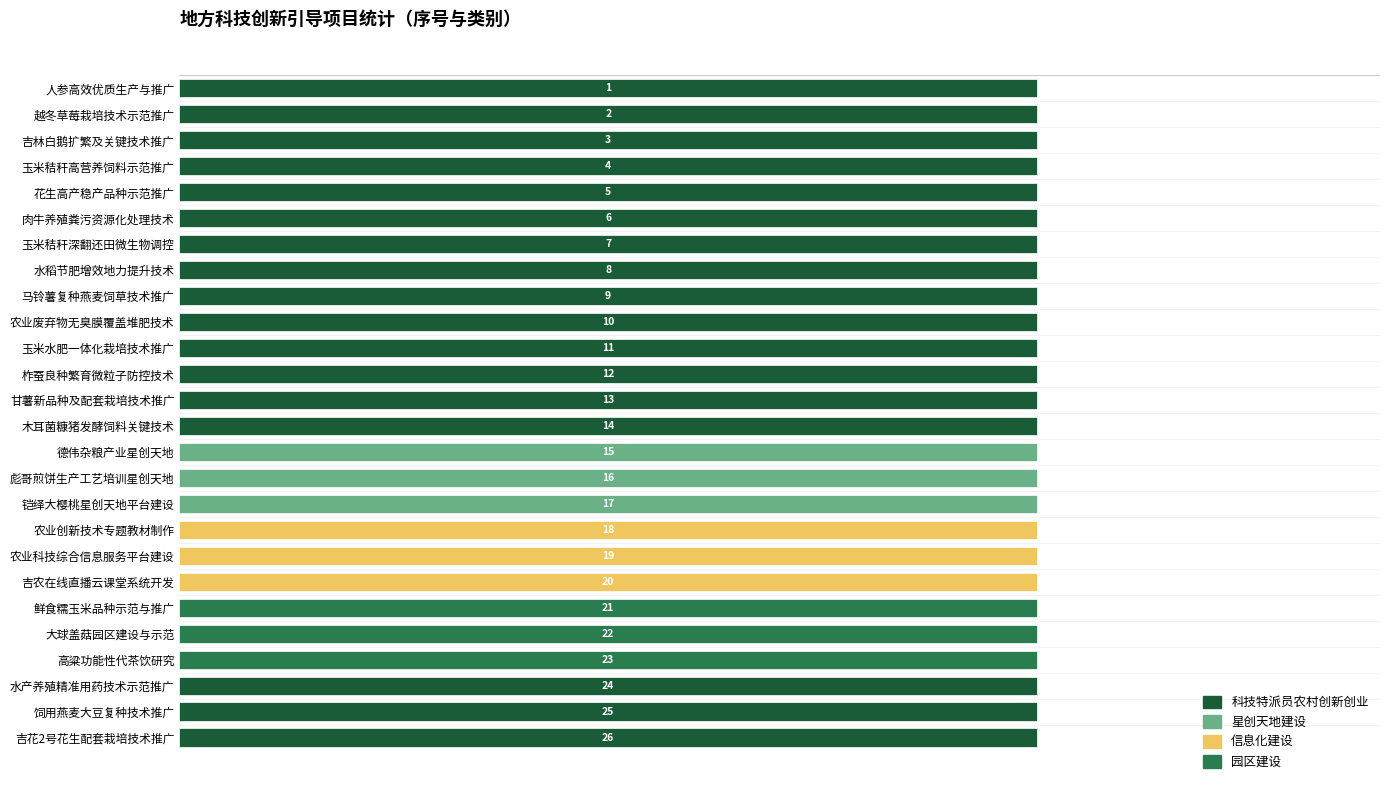

List the labels in order of 园区建设 value, largest first.

21, 22, 23, 1, 2, 3, 4, 5, 6, 7, 8, 9, 10, 11, 12, 13, 14, 15, 16, 17, 18, 19, 20, 24, 25, 26